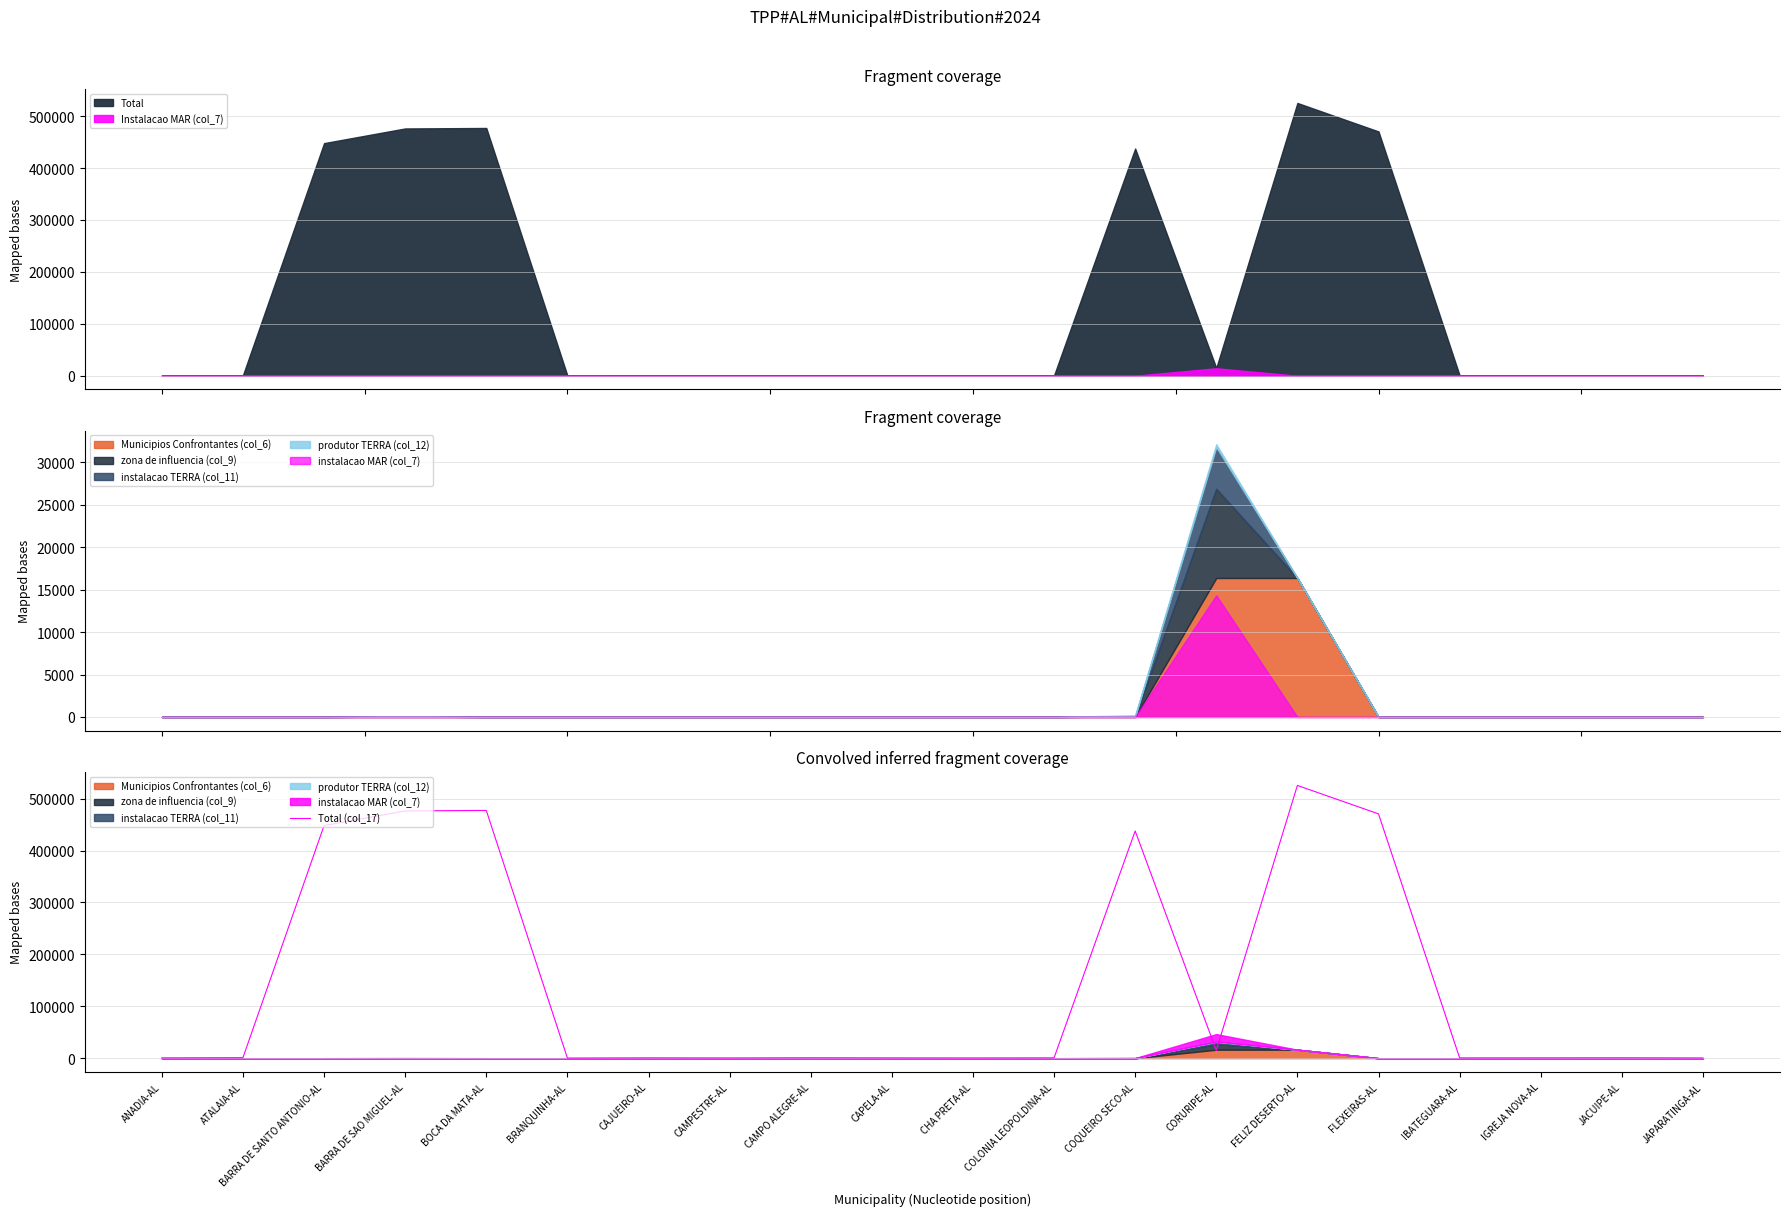

List the labels in order of value, smallest first.

BRANQUINHA-AL, CAMPESTRE-AL, CHA PRETA-AL, JAPARATINGA-AL, IBATEGUARA-AL, ANADIA-AL, CAPELA-AL, CAJUEIRO-AL, COLONIA LEOPOLDINA-AL, IGREJA NOVA-AL, JACUIPE-AL, CAMPO ALEGRE-AL, ATALAIA-AL, CORURIPE-AL, COQUEIRO SECO-AL, BARRA DE SANTO ANTONIO-AL, FLEXEIRAS-AL, BARRA DE SAO MIGUEL-AL, BOCA DA MATA-AL, FELIZ DESERTO-AL